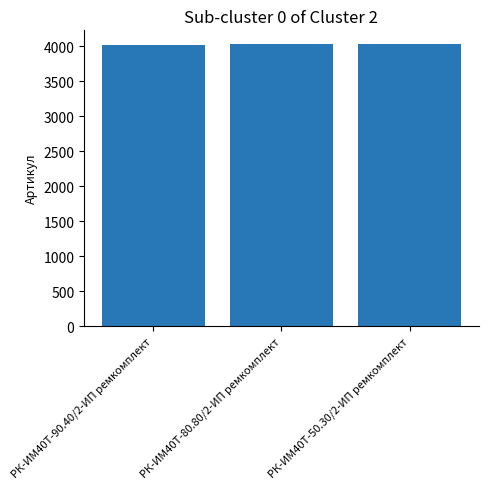

Count the values in the range 4027 to 4029.

3